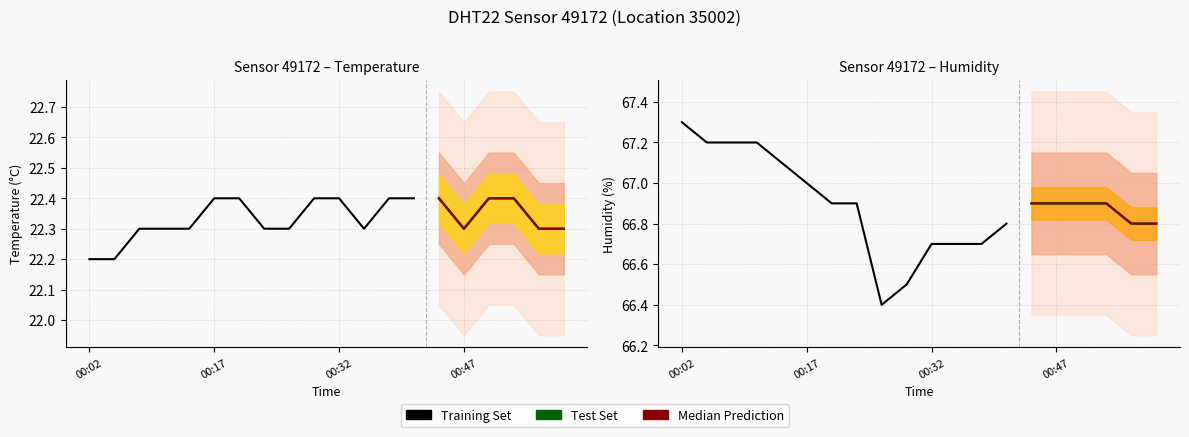

True or false: humidity has more than 1 points higher than both neighbors.

False